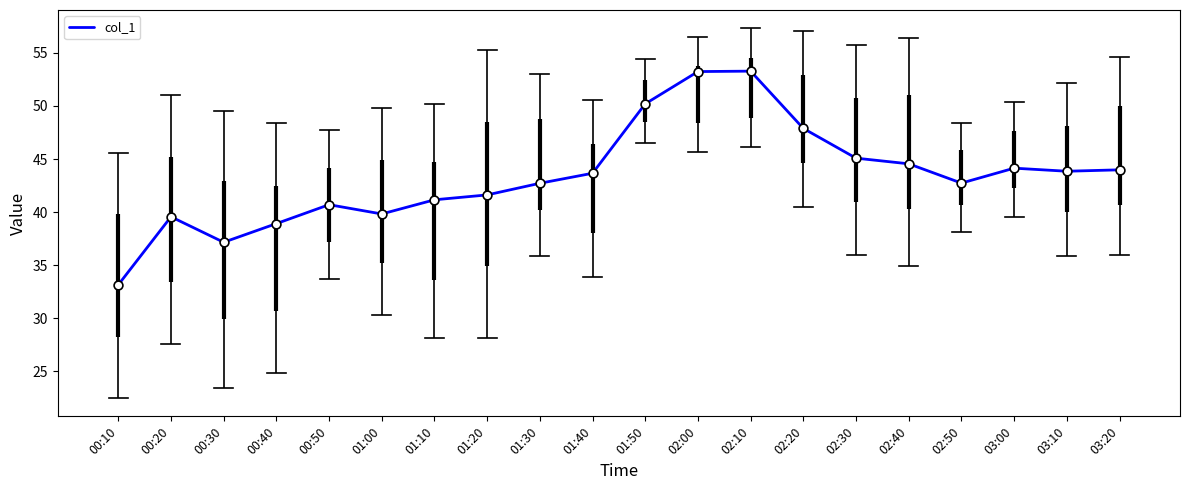

Between 02:10 and 00:30, which is larger?

02:10